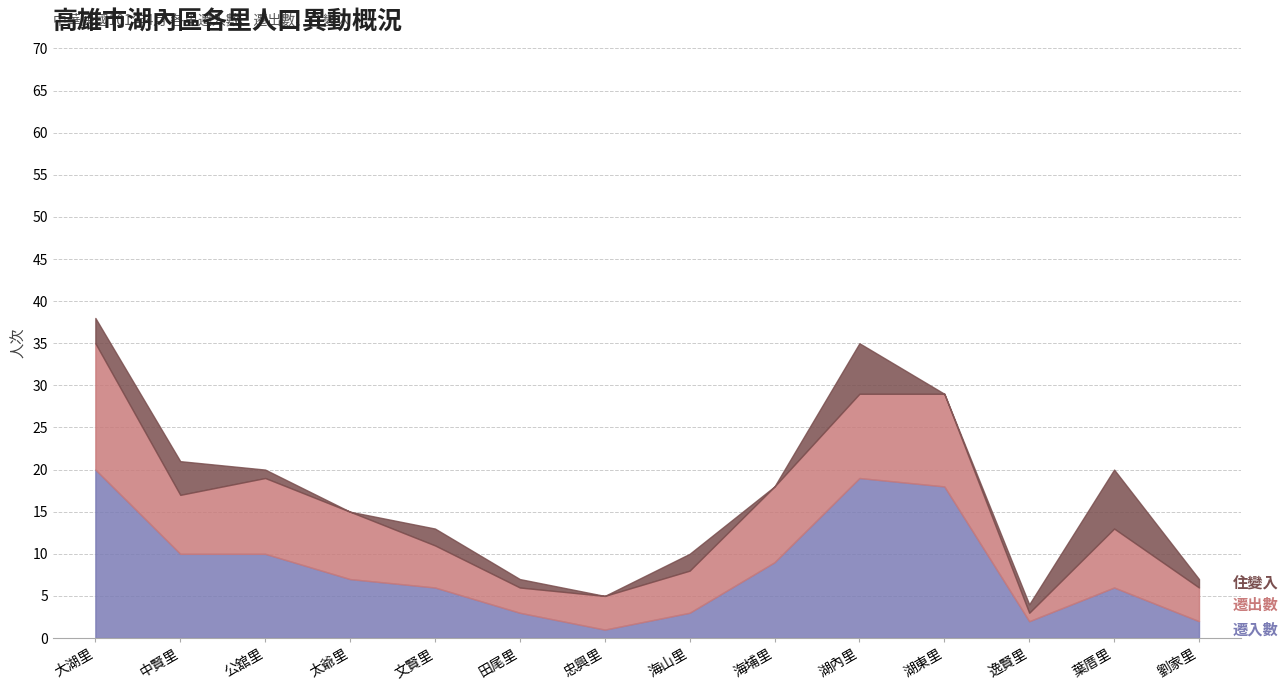

Is it true that 住變入 equals 2 at 海山里?

True